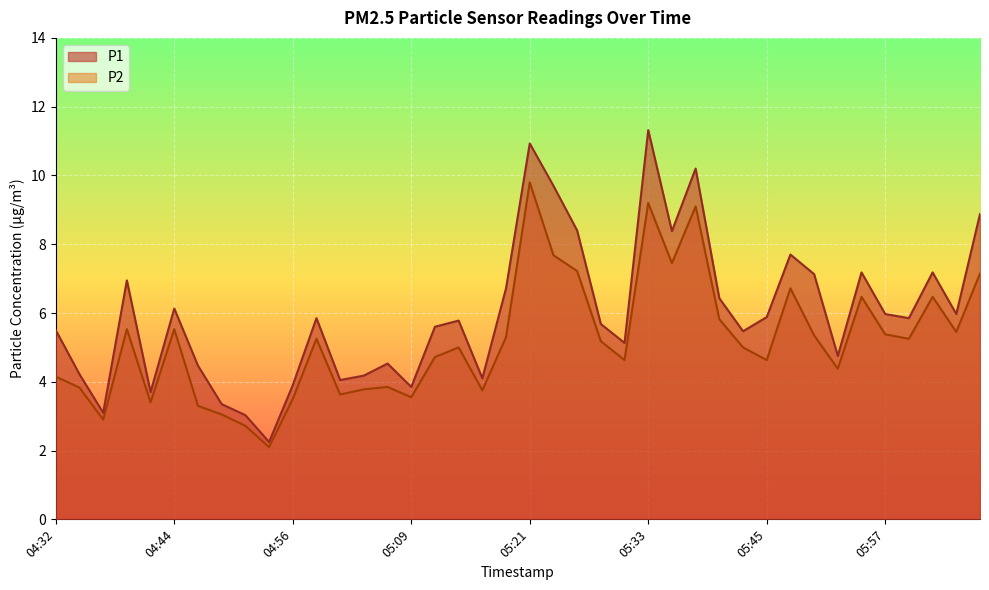

How many categories are shown in the chart?

40